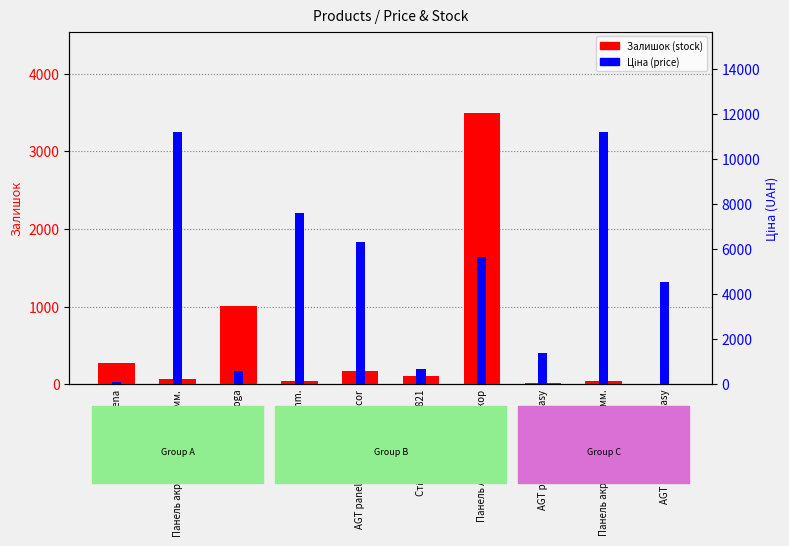

How many data points in Ціна (price) are above 5673?

5